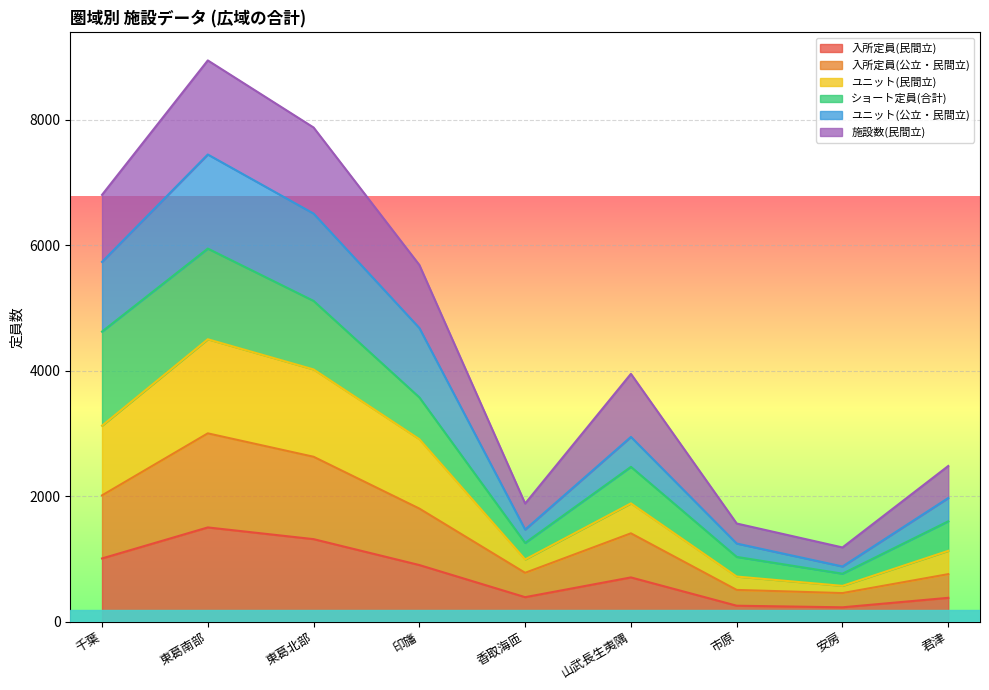

True or false: 入所定員(民間立) and 入所定員(公立・民間立) cross at least once.

False